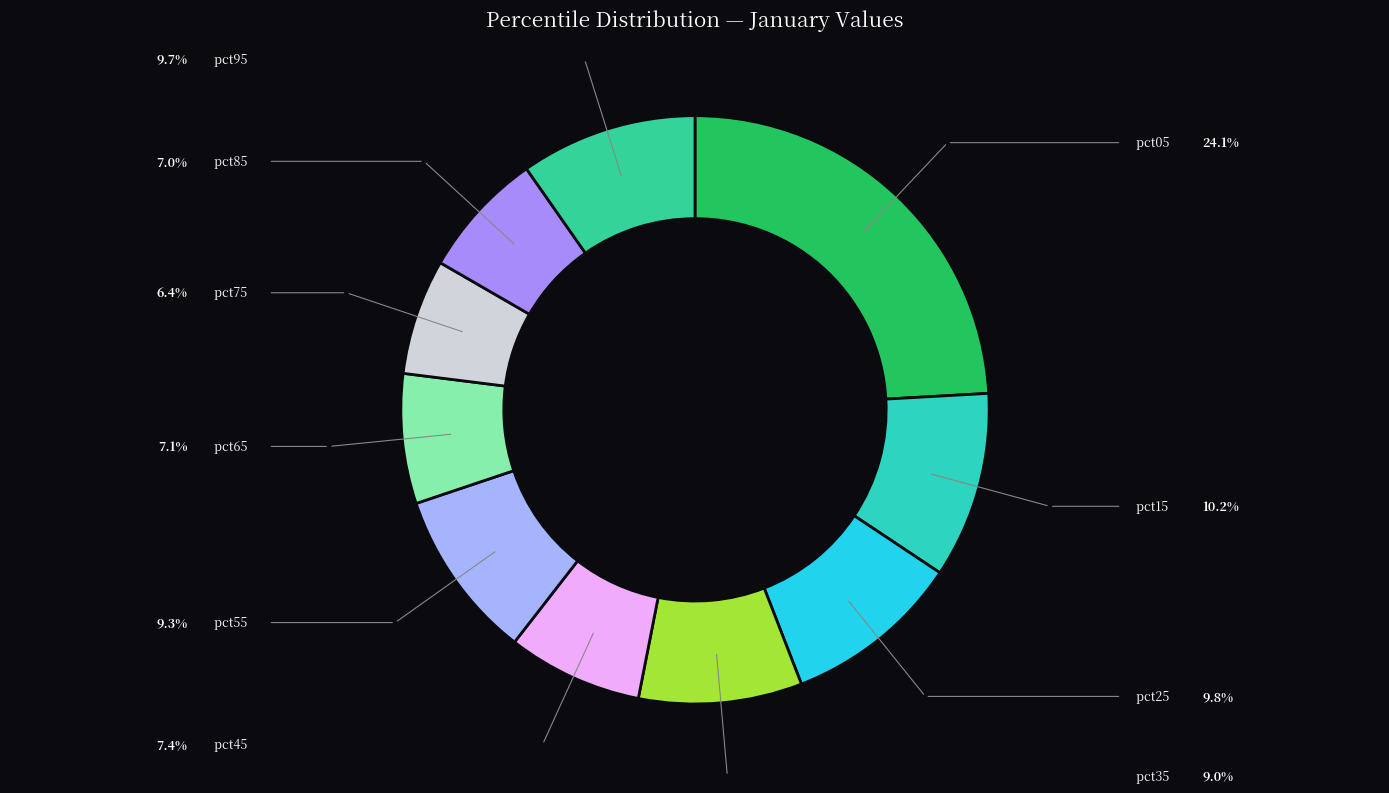

To the nearest percent, what is the difference between the pct15 and pct05 slice percentages?

14%